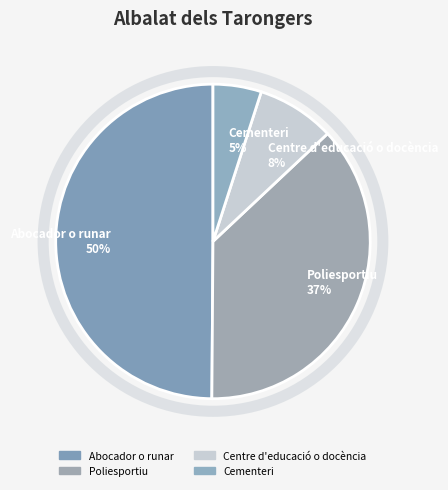

Is Poliesportiu 37% the majority of the pie?

No